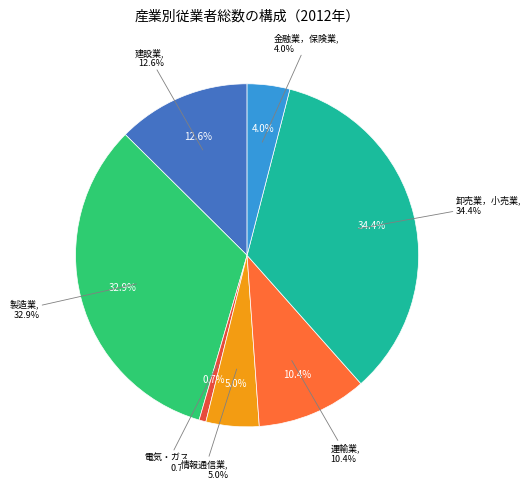

Combined, do 卸売業，小売業 and 製造業 account for over 50%?

Yes